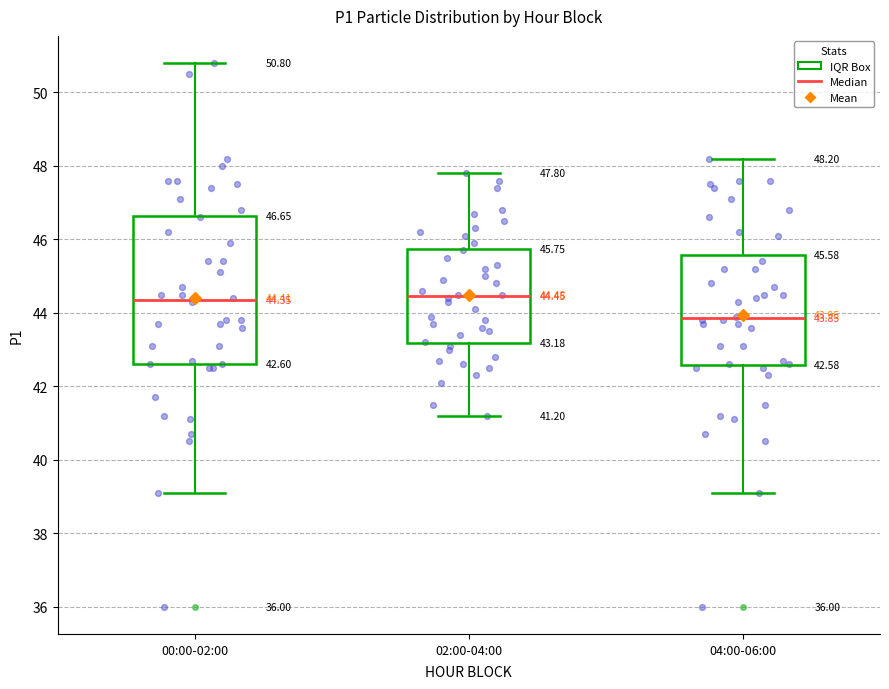

Comparing the boxes themselves (not the whiskers), which one is the tallest?

00:00-02:00